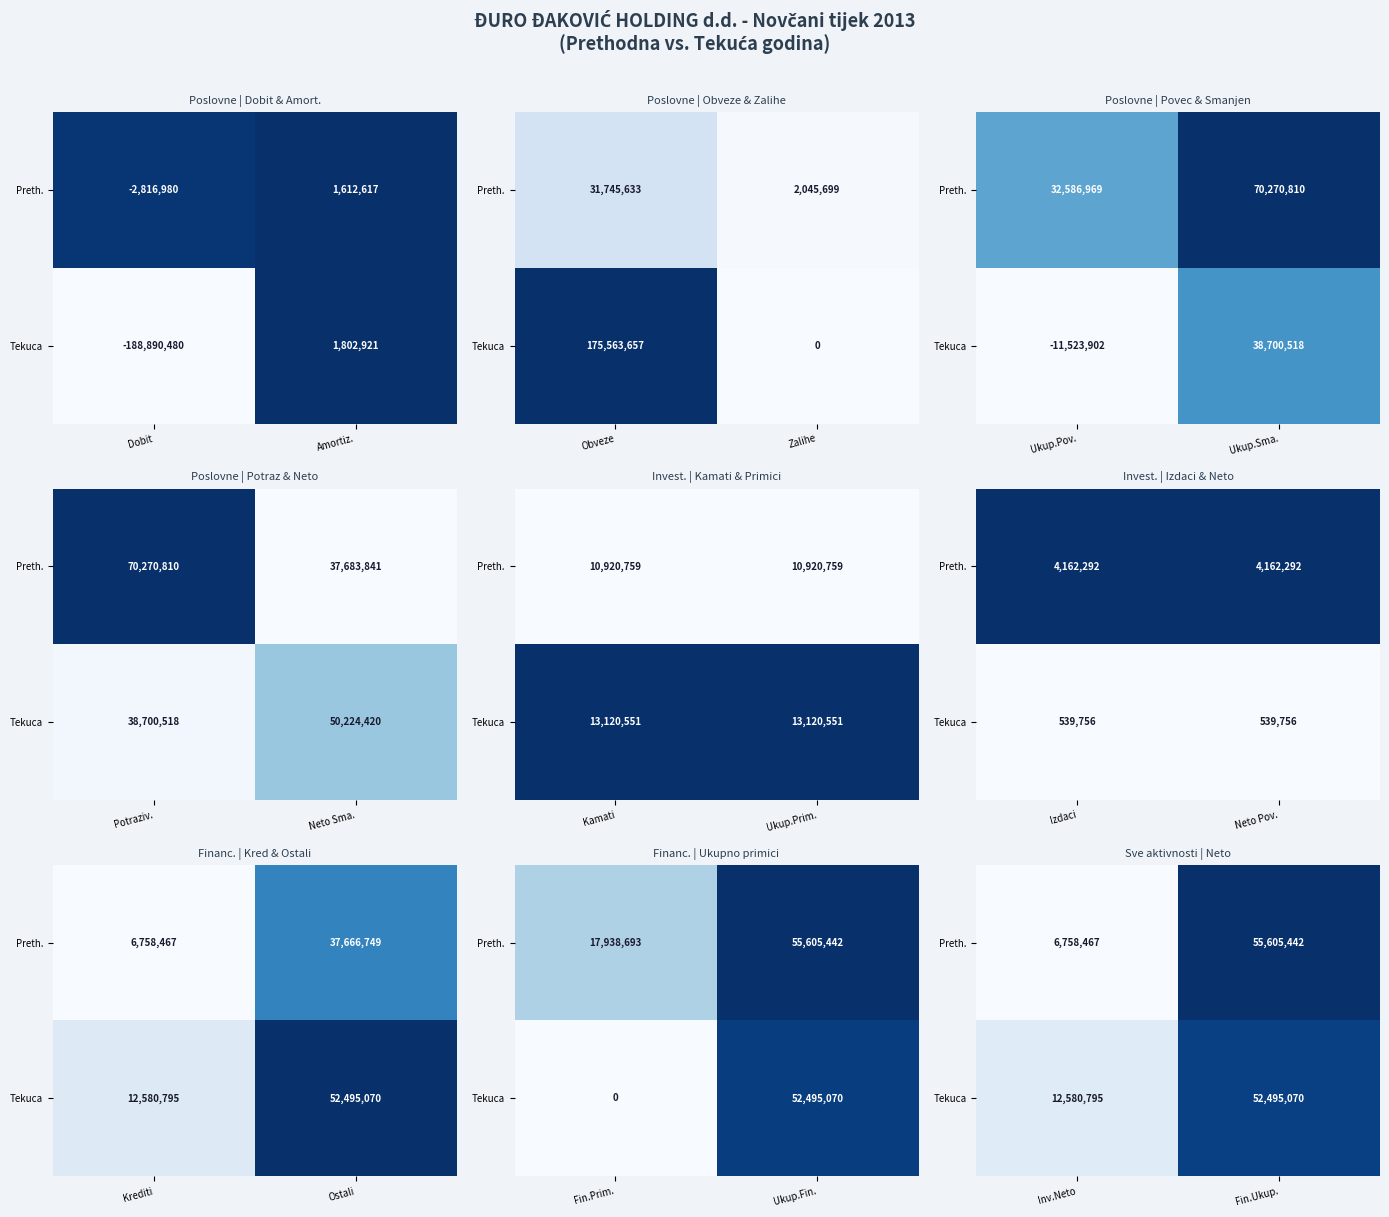

Between Amortiz. and Dobit, which is larger?

Amortiz.